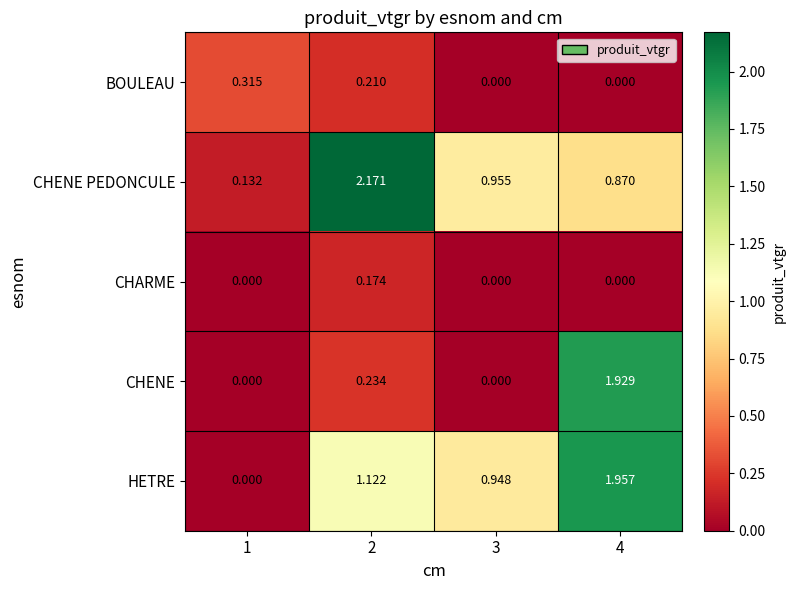

List the series in order of their peak value, lowest first.

CHARME, BOULEAU, CHENE, HETRE, CHENE PEDONCULE